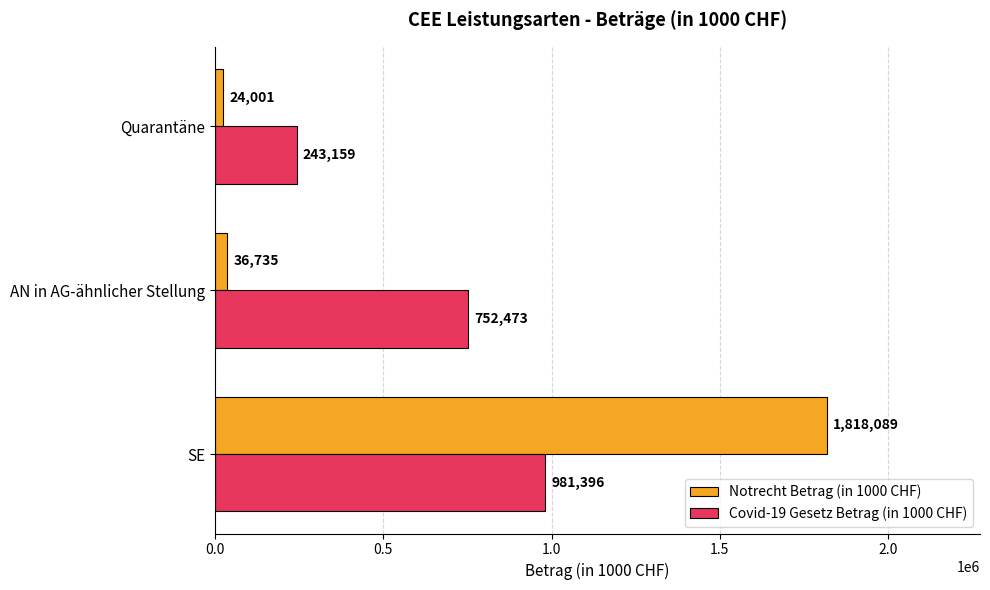

What is the sum of all Covid-19 Gesetz Betrag (in 1000 CHF) values?

1977027.9